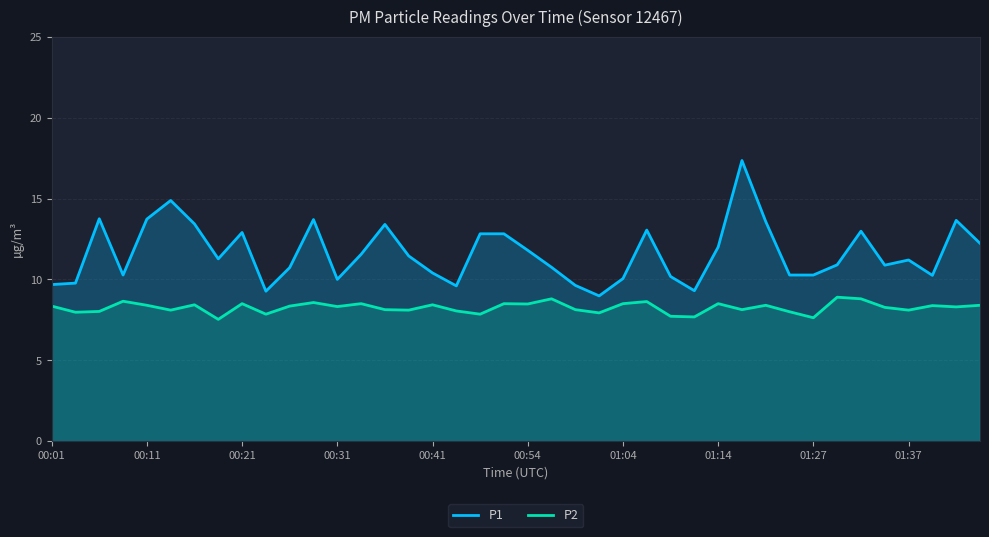

What is the minimum value shown in the chart?

7.5